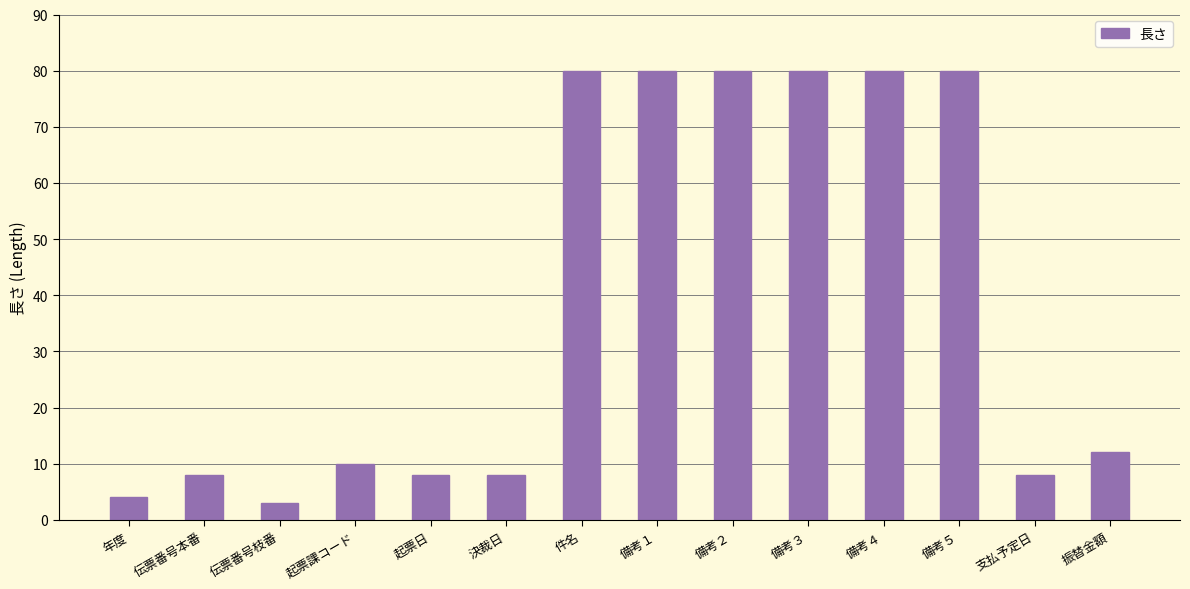

At which label is the value closest to 41?

振替金額